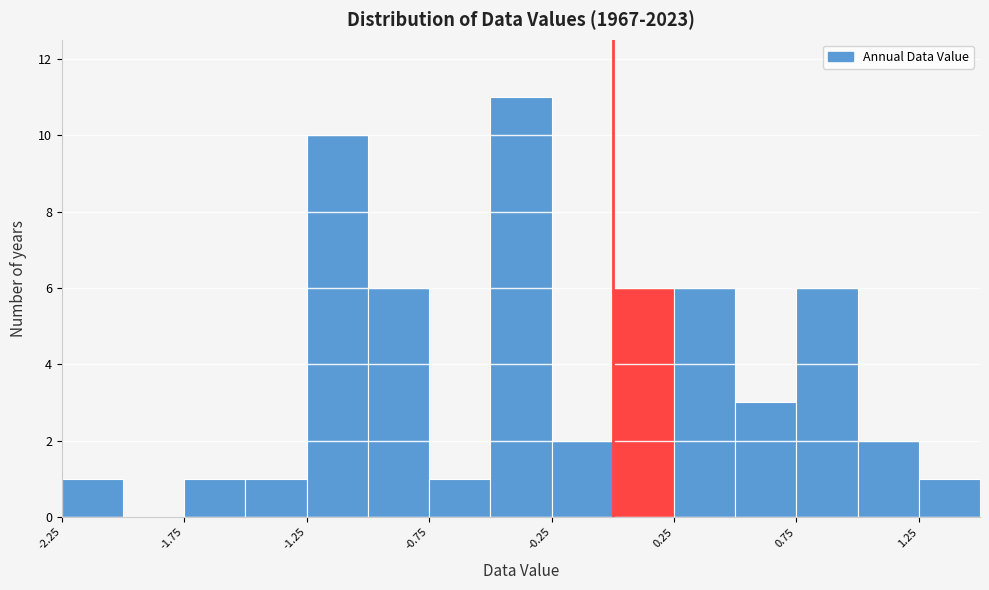

Reading left to right, list every bar in this chart as the range it spans on the x-axis followed by its height. The values are not printed on the chart, so give them approximately, as read against the axis.

-2.25 to -2.00: 1
-2.00 to -1.75: 0
-1.75 to -1.50: 1
-1.50 to -1.25: 1
-1.25 to -1.00: 10
-1.00 to -0.75: 6
-0.75 to -0.50: 1
-0.50 to -0.25: 11
-0.25 to 0.00: 2
0.00 to 0.25: 6
0.25 to 0.50: 6
0.50 to 0.75: 3
0.75 to 1.00: 6
1.00 to 1.25: 2
1.25 to 1.50: 1